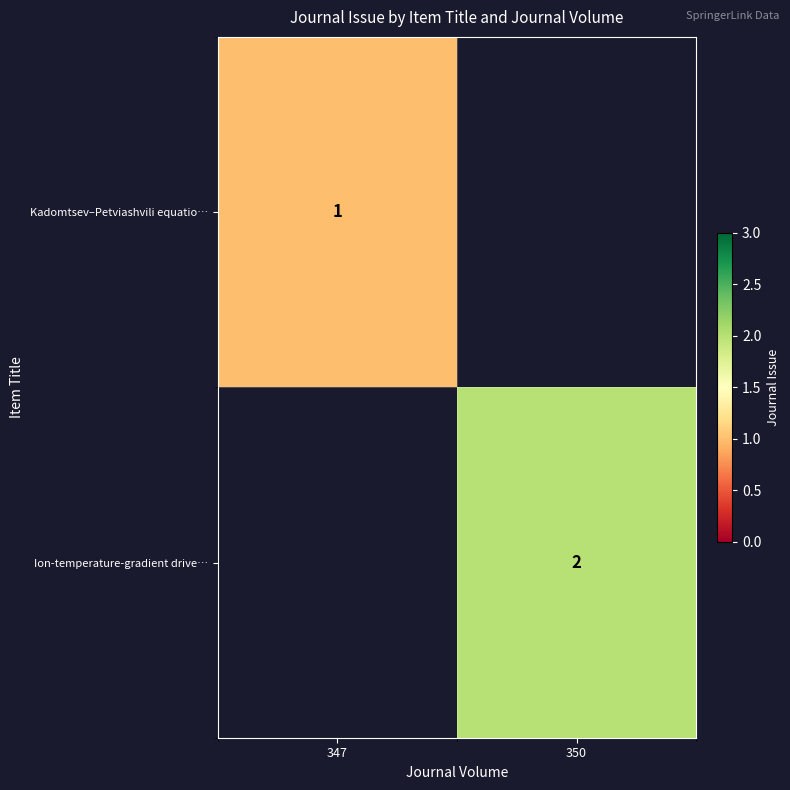

Which series has the largest total across all categories?

row_1